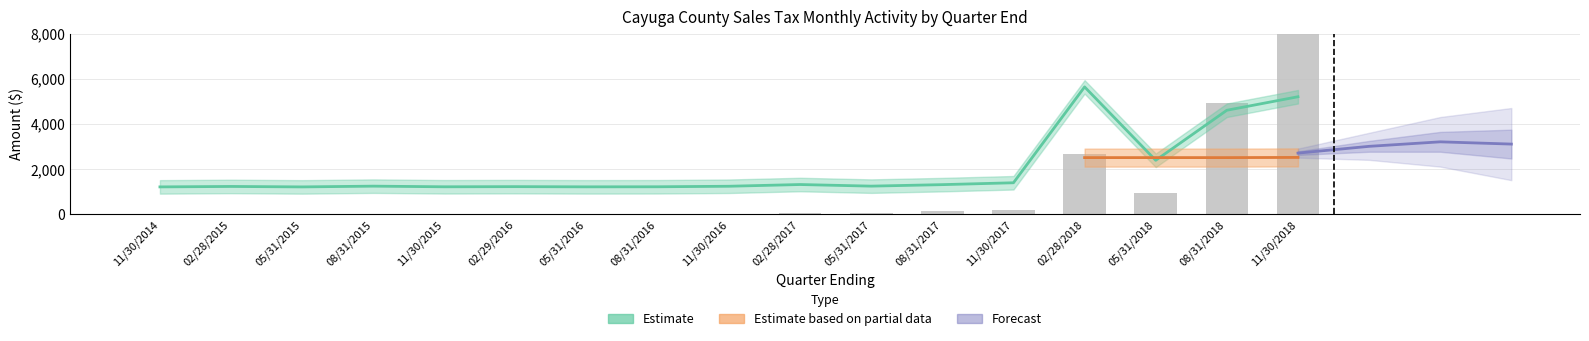

What is the greatest value displayed?

8000.0